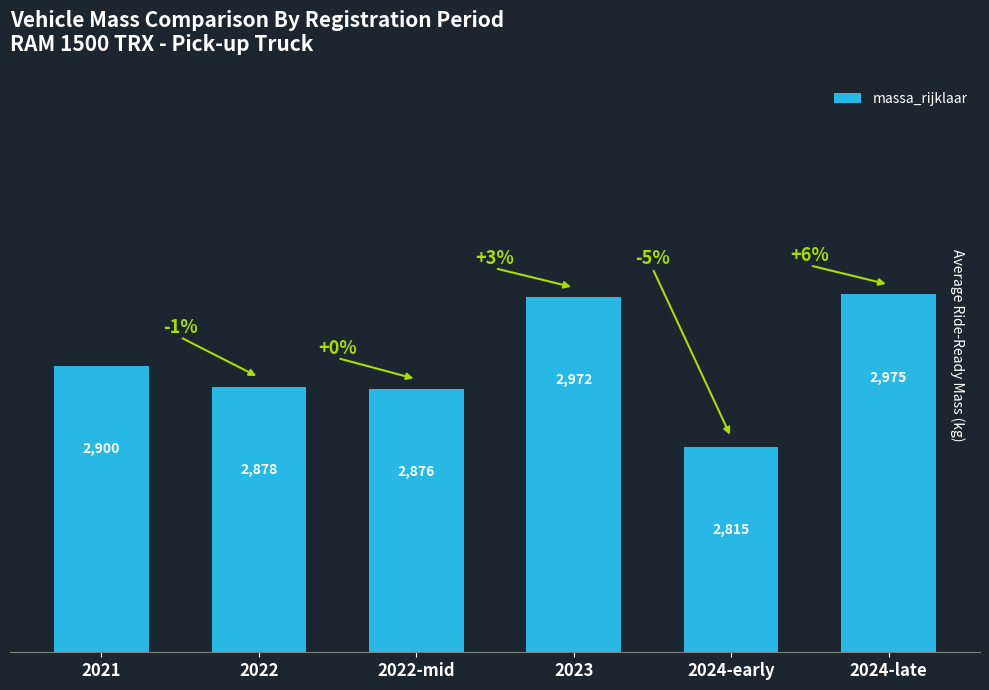

What is the label of the 6th bar from the right?

2021